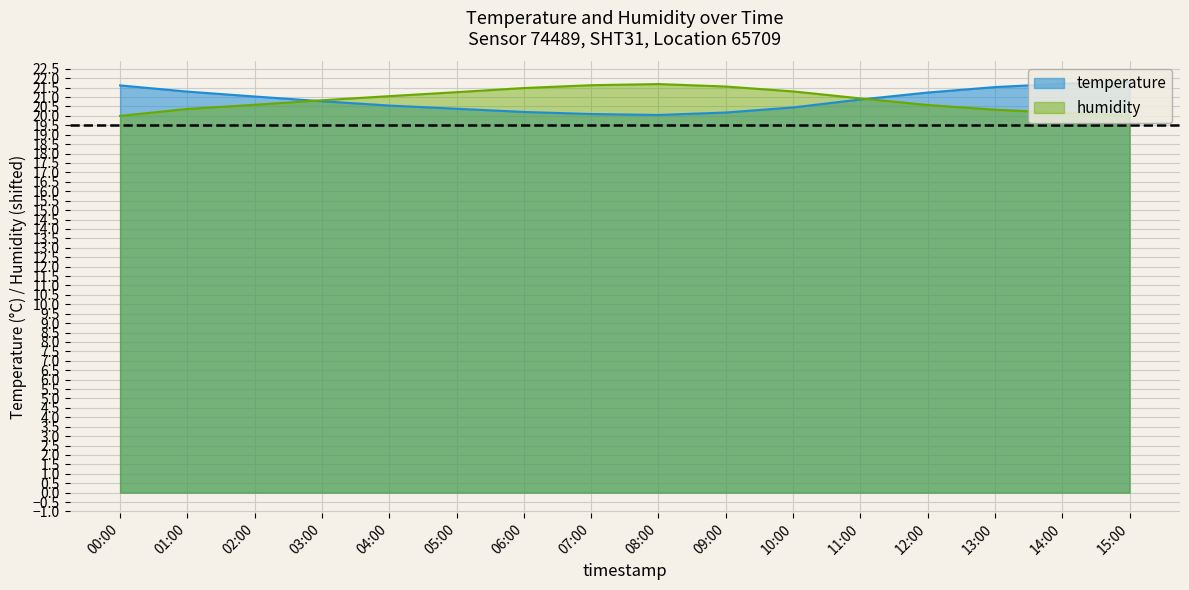

Which has a higher value, 05:00 or 15:00?

15:00